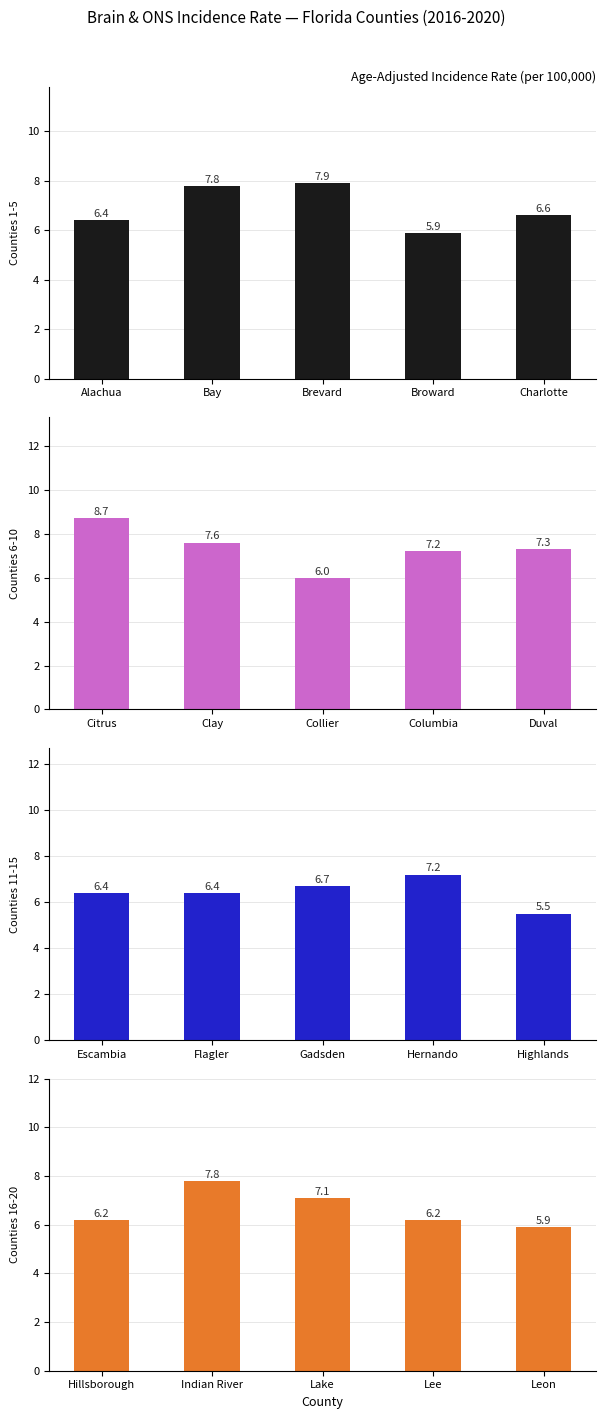

What is the maximum value for Counties 11-15?

7.2